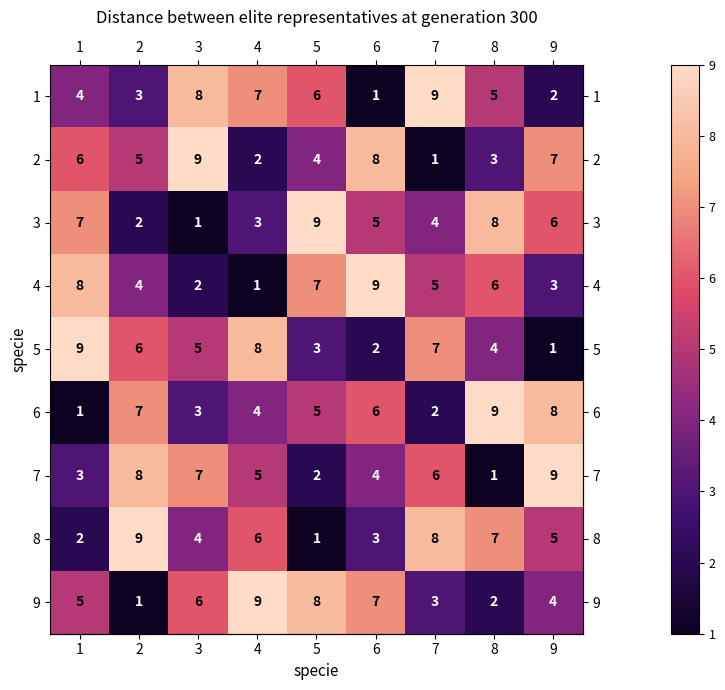

What is the greatest value displayed?

9